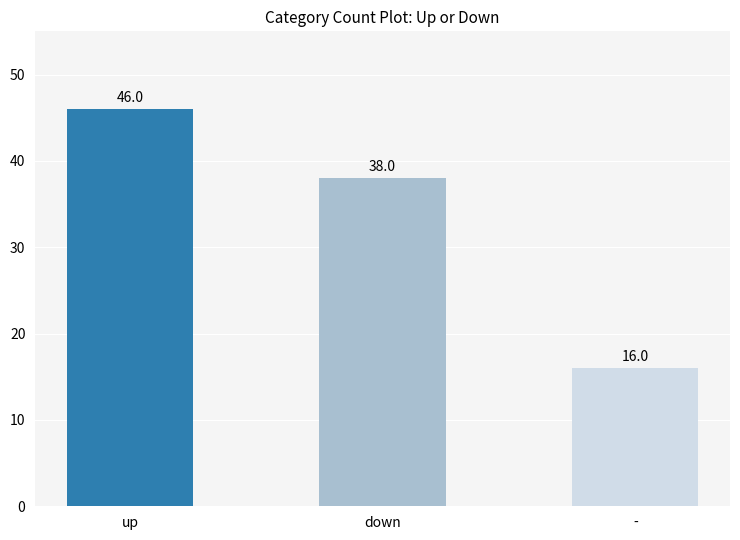

List the labels in order of value, smallest first.

-, down, up